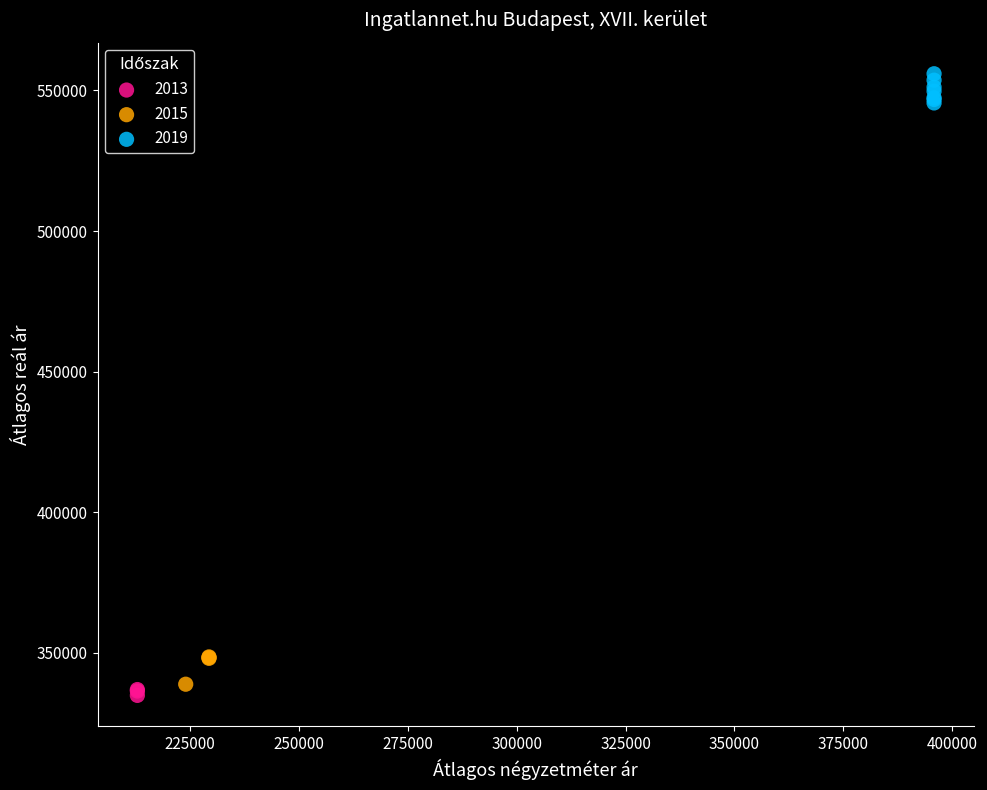

Which series reaches the maximum Y coordinate?

2019